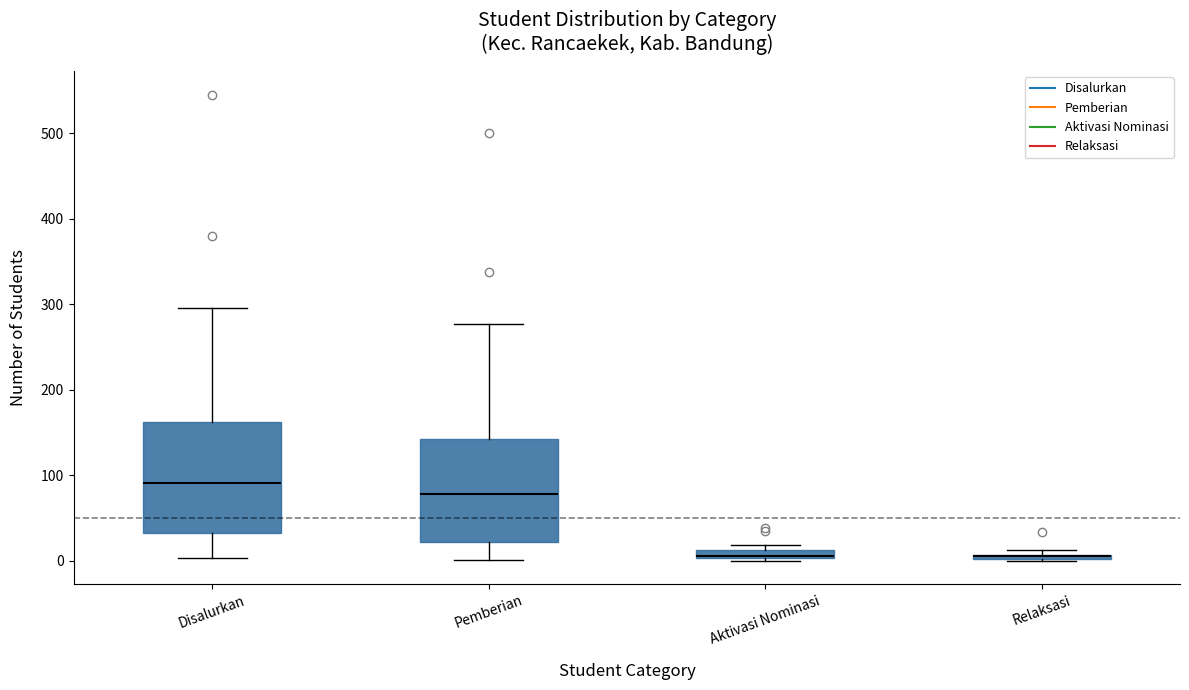

Where does the median line of the box for Disalurkan sit on the y-axis? The values are not printed on the chart, so give them approximately, as read against the axis.

90